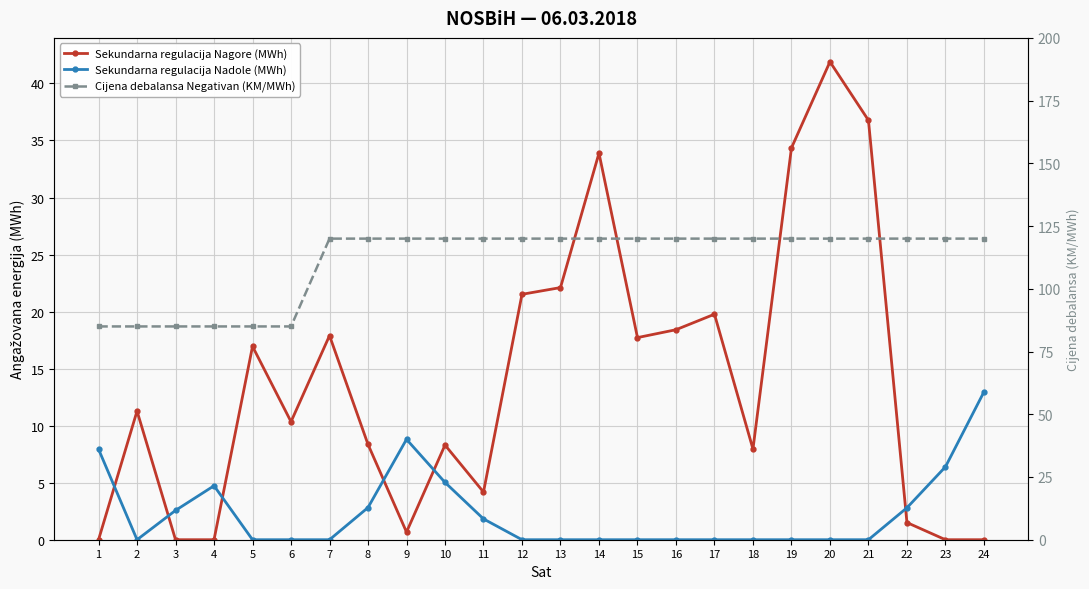

The Sekundarna regulacija Nagore (MWh) series shows 29.2 at 7. True or false?

False